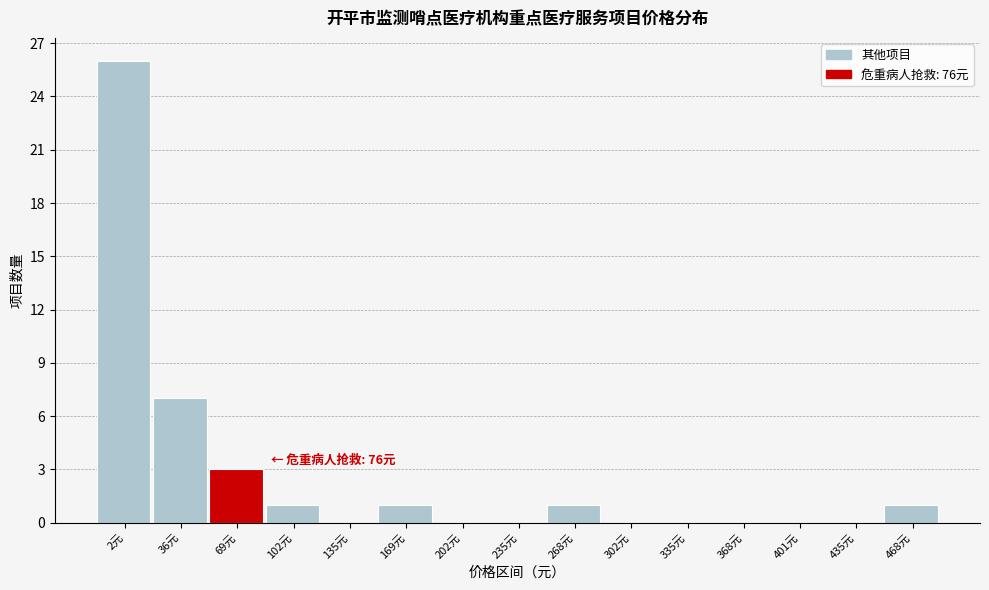

Reading left to right, transcribe all the data shown in this chart.

2元=26	36元=7	69元=3	102元=1	135元=0	169元=1	202元=0	235元=0	268元=1	302元=0	335元=0	368元=0	401元=0	435元=0	468元=1